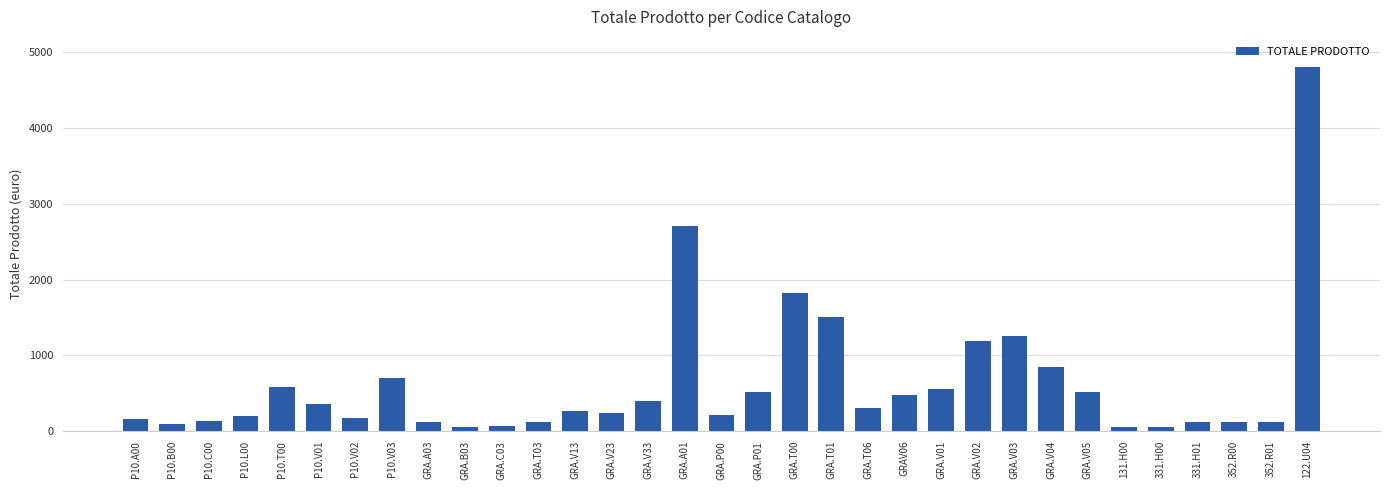

What position from the right is GRA.V13?

21